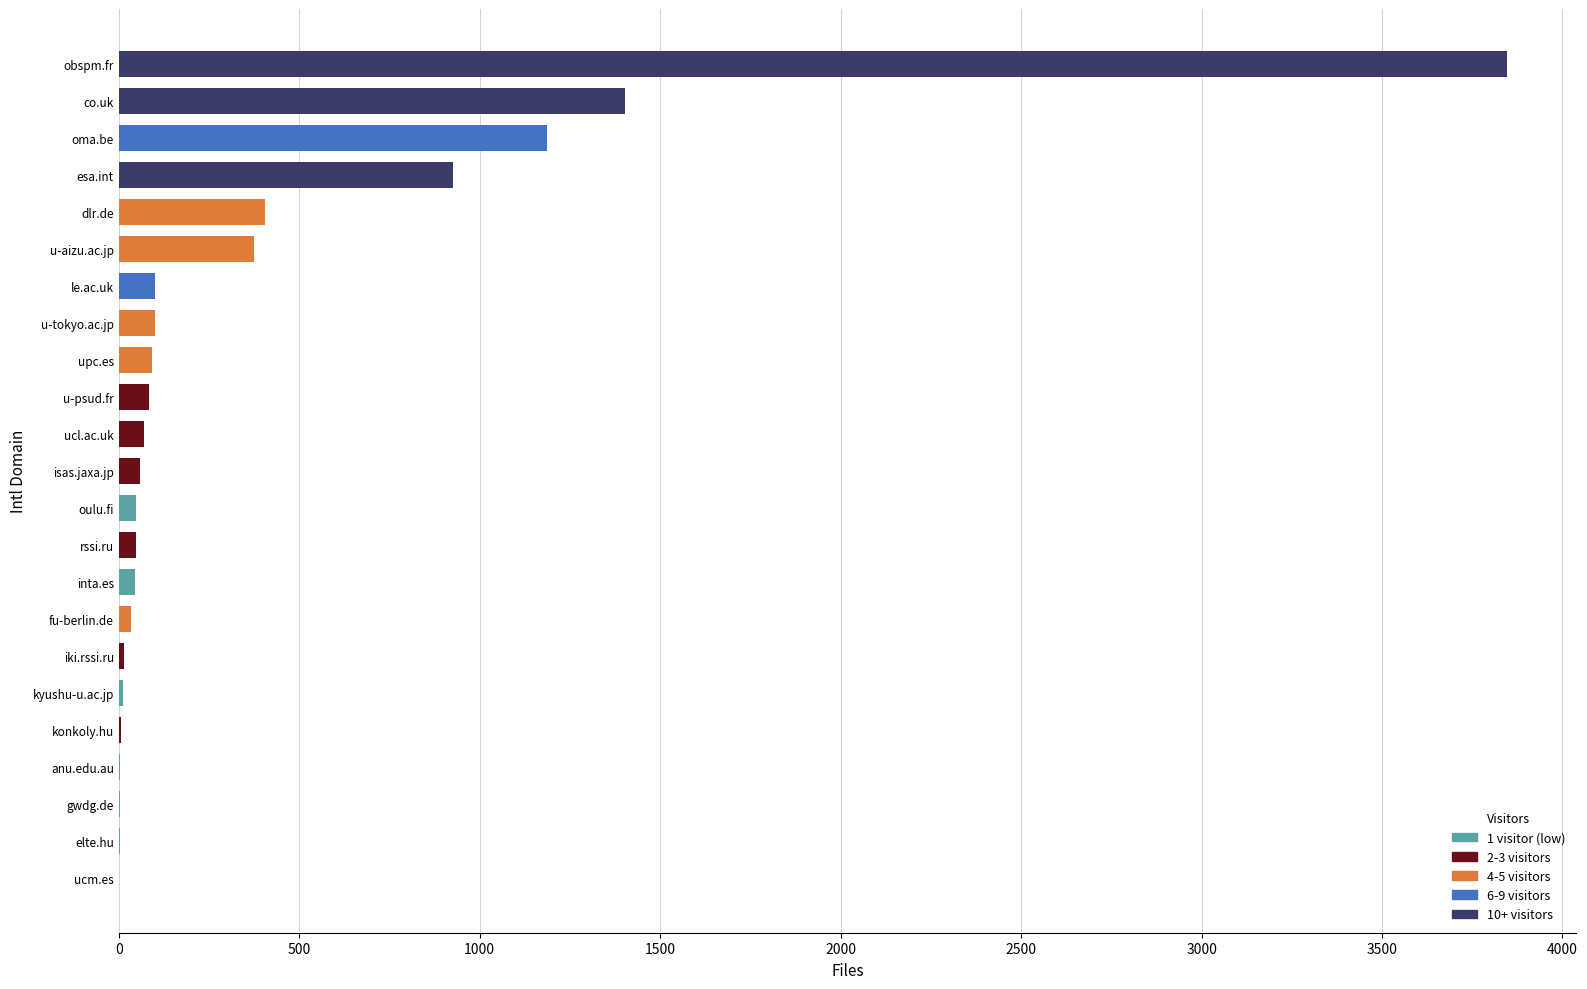

Between obspm.fr and anu.edu.au, which is larger?

obspm.fr